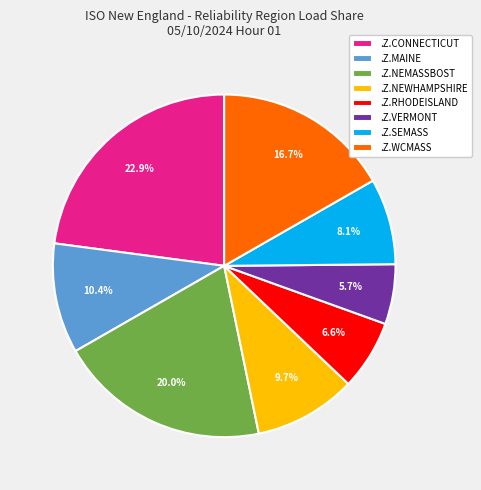

How many slices are in this pie chart?

8